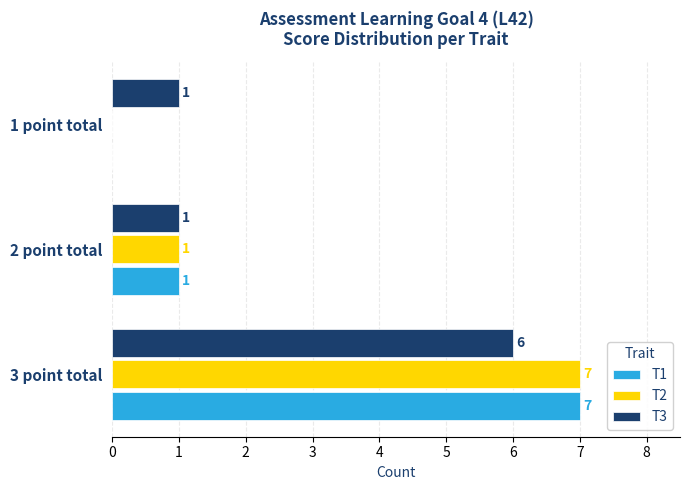

The value of T1 at 2 point total is 0. True or false?

False